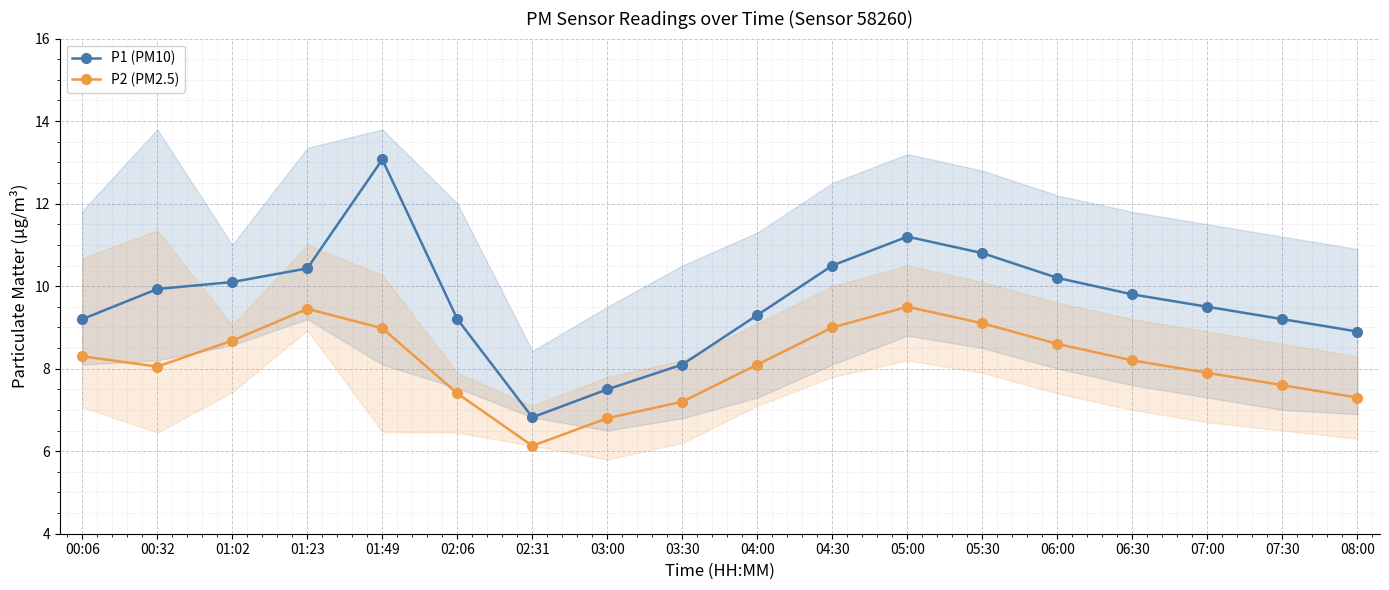

What position from the right is 04:30?

8